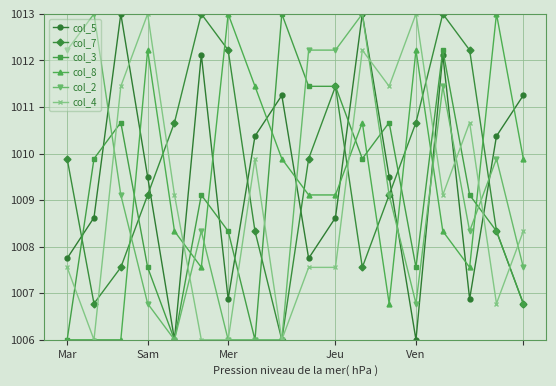

In col_8, how many points are higher than both neighbors (excluding endpoints)?

5